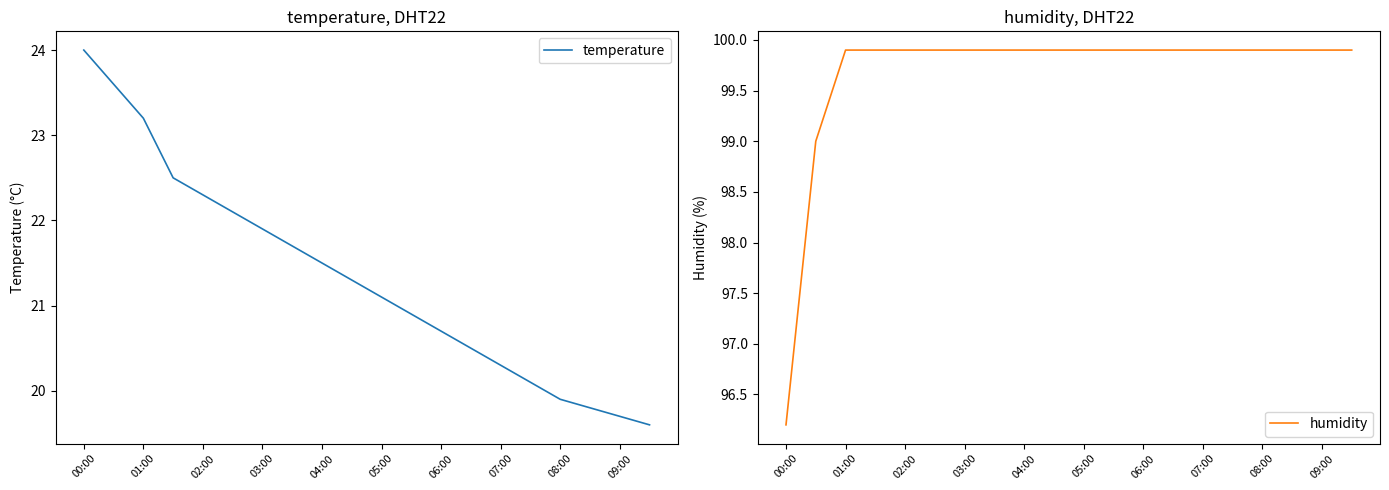

Reading left to right, what are all the values shown in this chart?

temperature: 24.0	23.6	23.2	22.5	22.3	22.1	21.9	21.7	21.5	21.3	21.1	20.9	20.7	20.5	20.3	20.1	19.9	19.8	19.7	19.6
humidity: 96.2	99.0	99.9	99.9	99.9	99.9	99.9	99.9	99.9	99.9	99.9	99.9	99.9	99.9	99.9	99.9	99.9	99.9	99.9	99.9